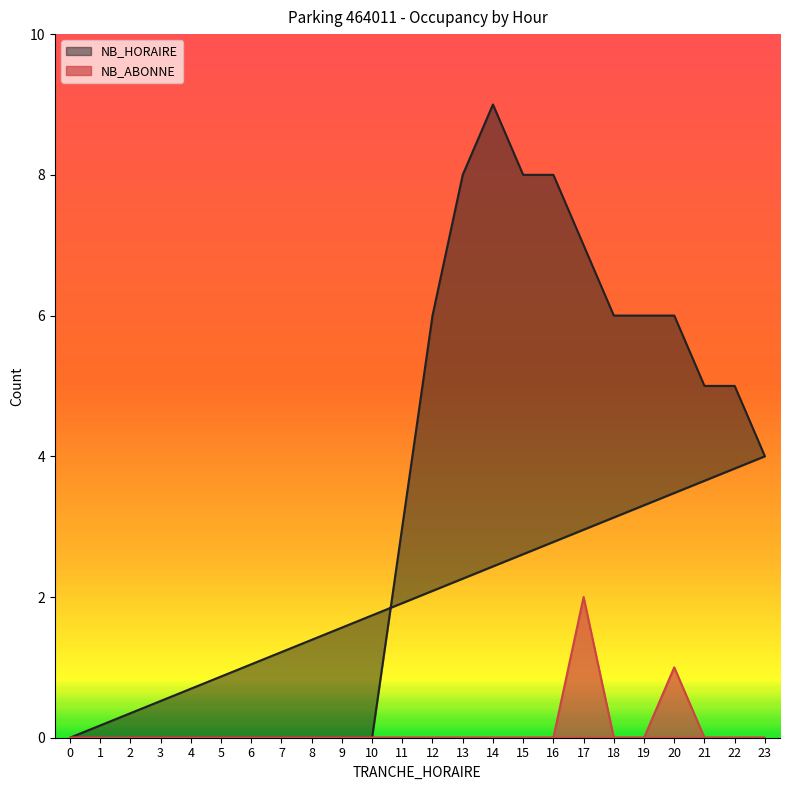

At which category is the sum across all series the highest?

14